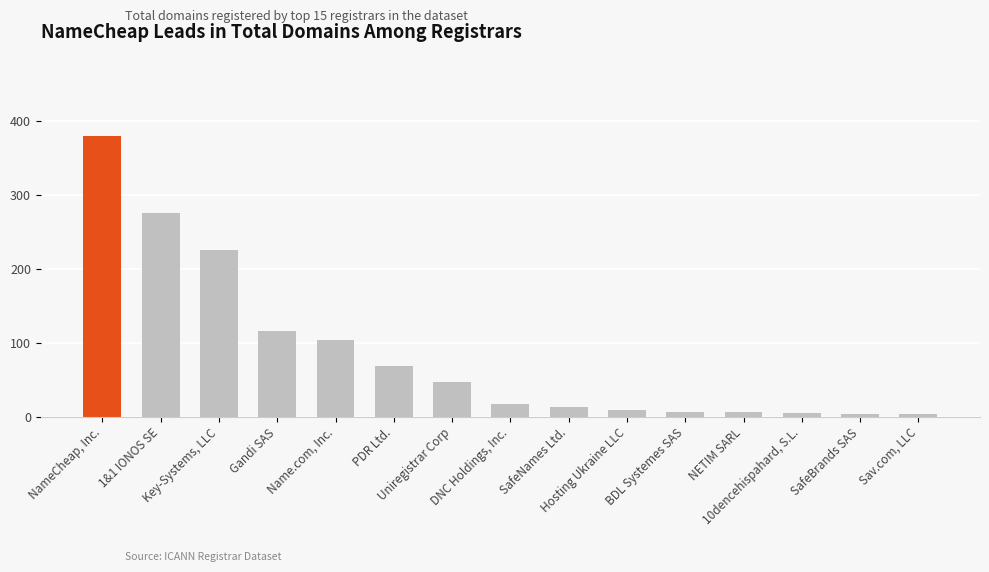

Which category has the highest value across all series?

NameCheap, Inc.